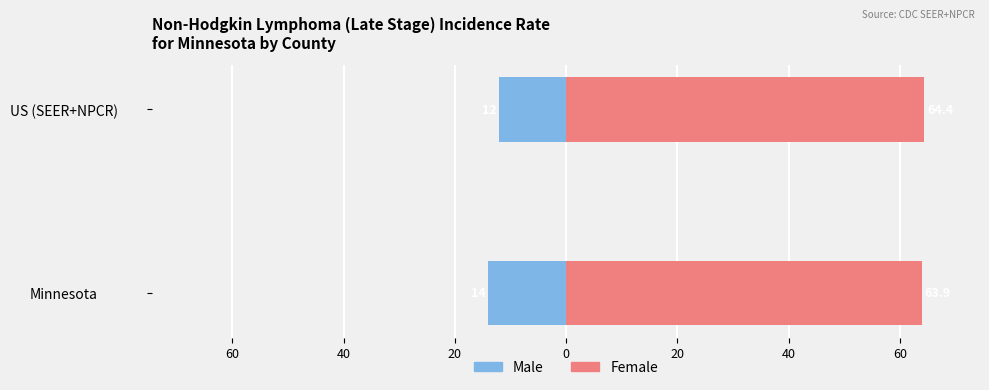

Which series has the largest range (max minus min)?

Male